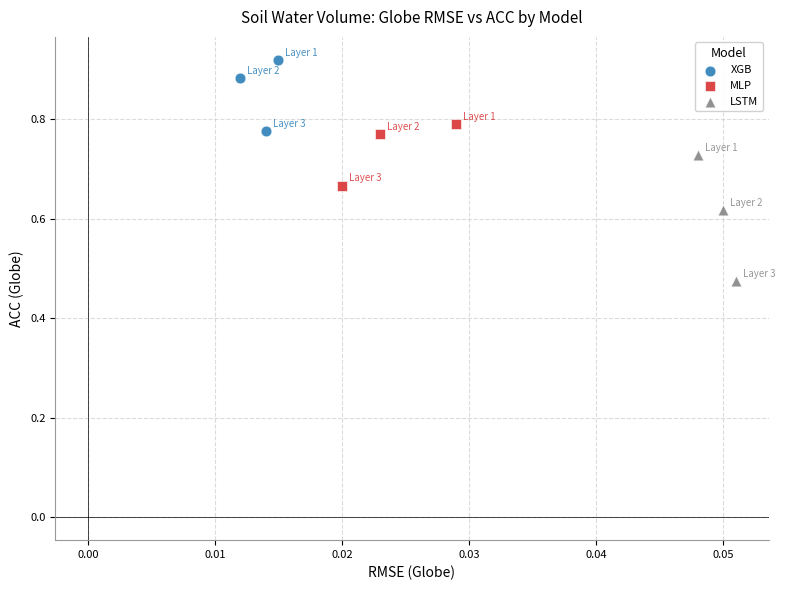

Which series has the widest spread of Y values?

LSTM